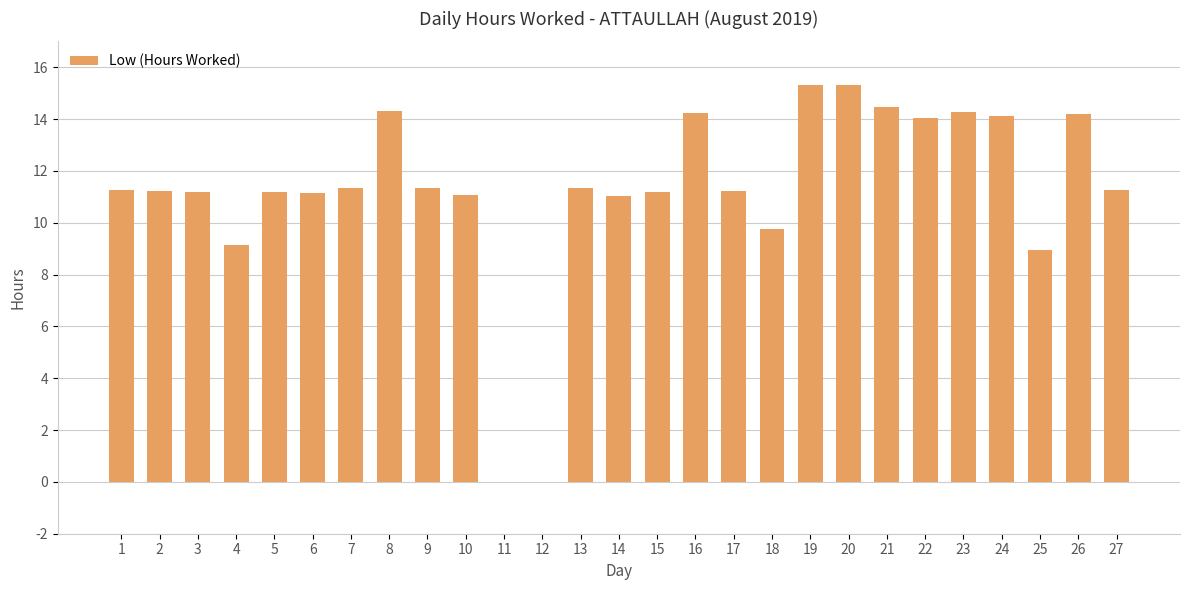

What is the change in value from 5 to 16?

+3.1